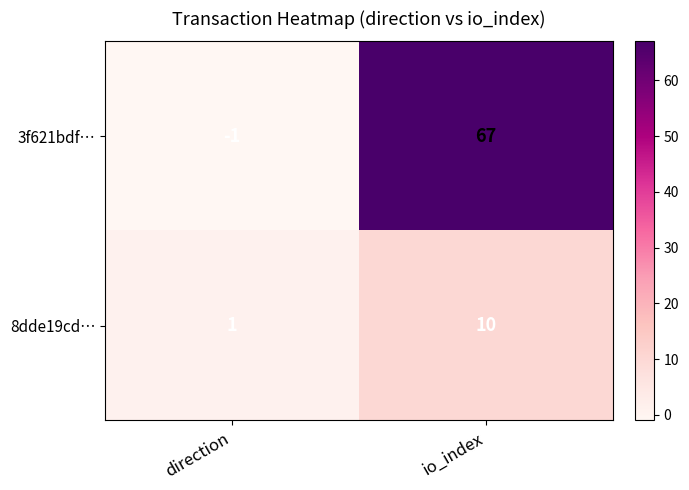

Rank the series by their average value, from lowest to highest.

8dde19cd…, 3f621bdf…